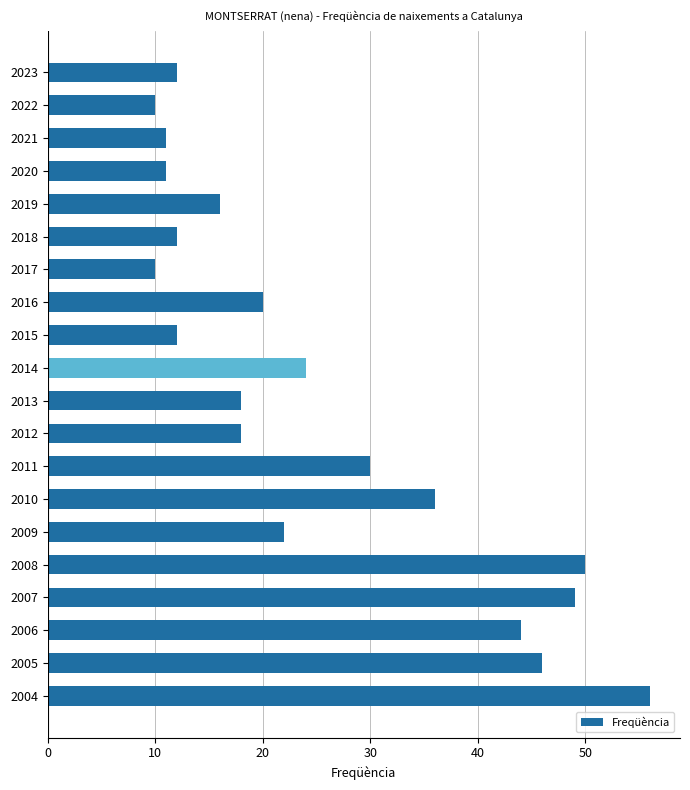

What is the value of the 14th bar from the top?

36